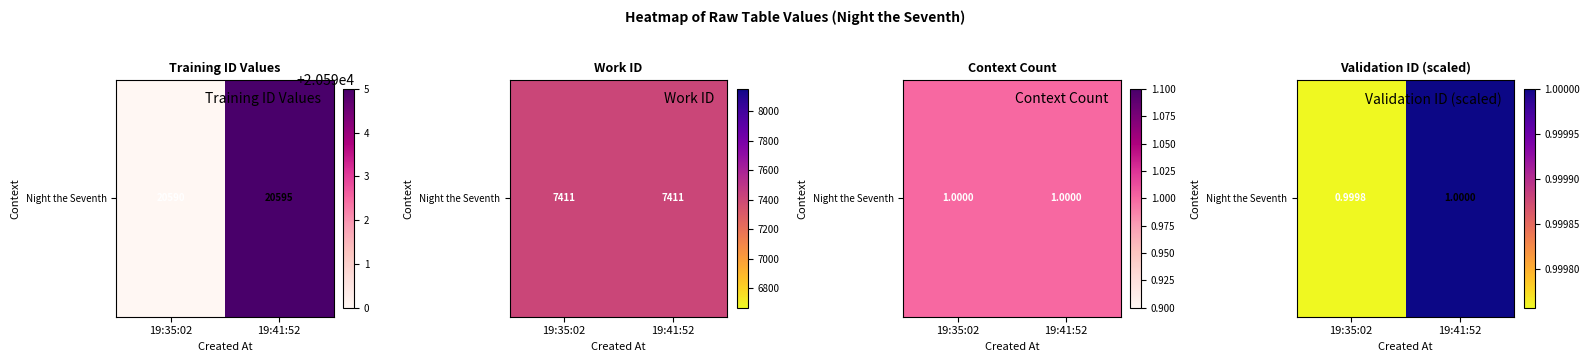

Which has a higher value, 19:35:02 or 19:41:52?

19:41:52